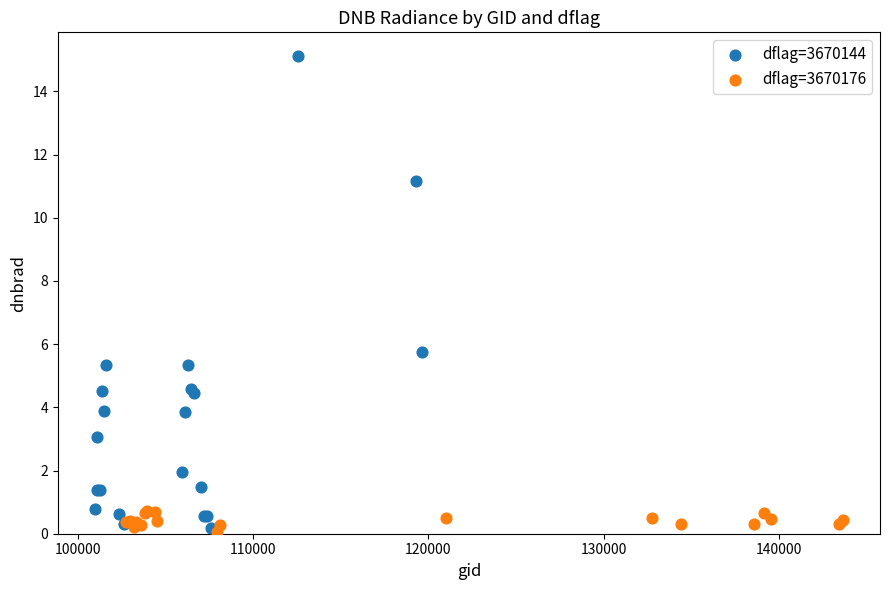

Which series contains the highest Y value?

dflag=3670144